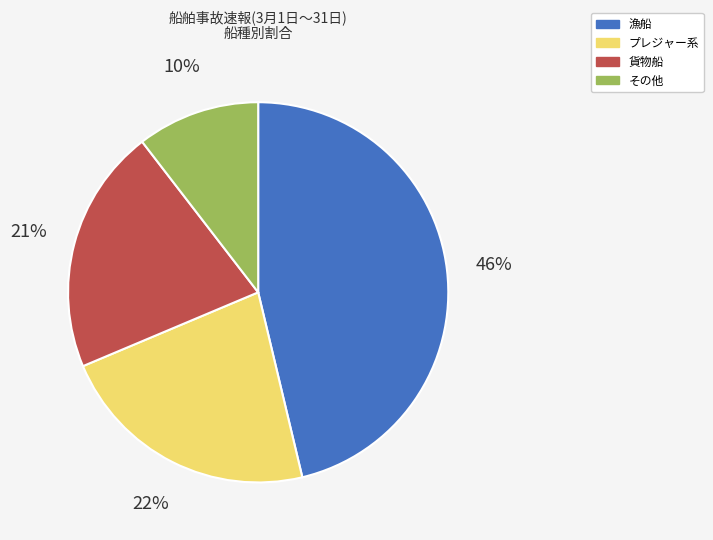

Which slice is the largest?

漁船